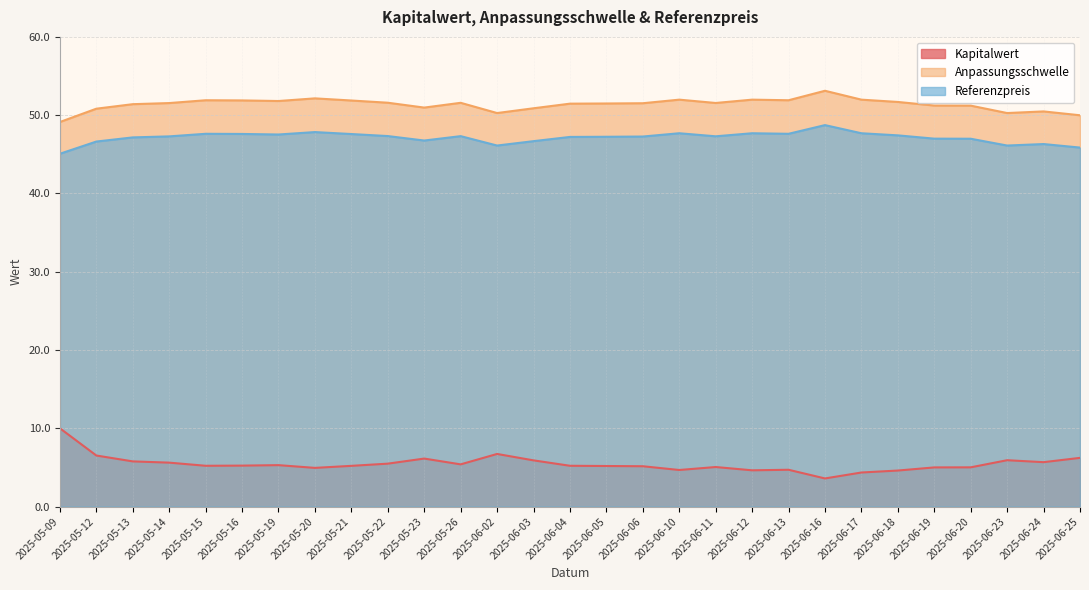

How many lines are shown in the chart?

3